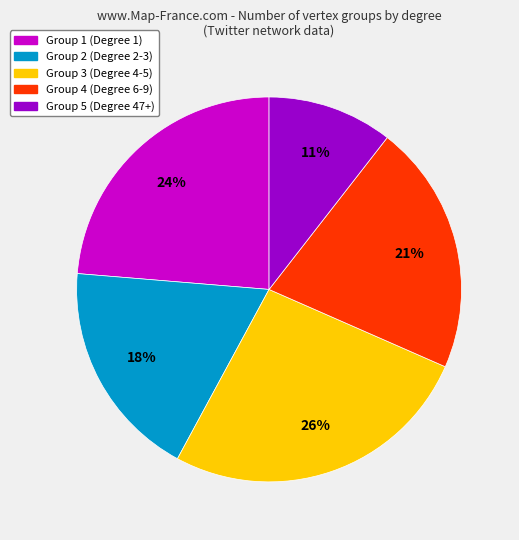

To the nearest percent, what is the average slice percentage?

20%